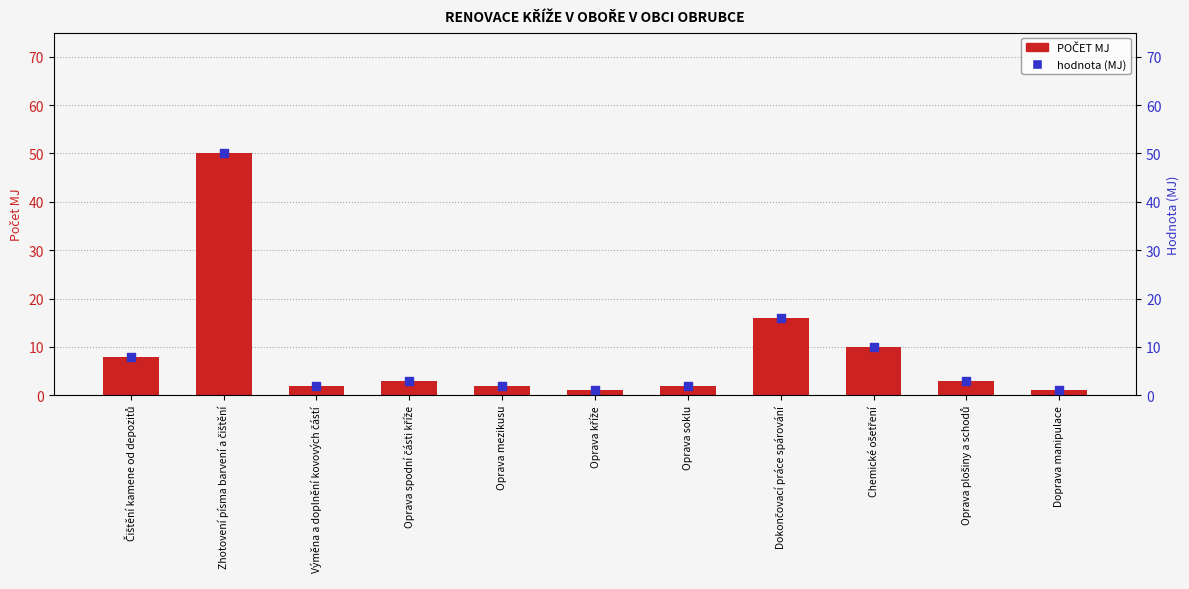

At how many categories does at least one series exceed 35?

1